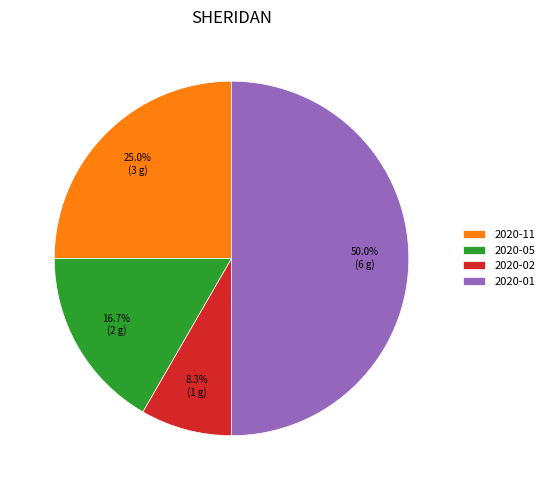

How much of the chart is everything except 2020-11?

75.0%